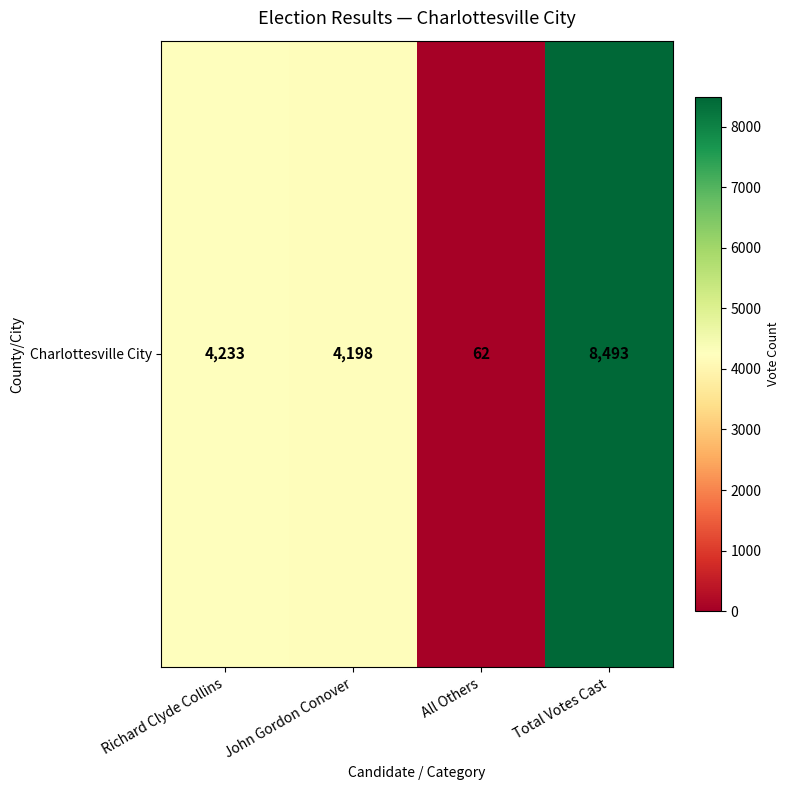

How many data points are less than 4233?

2